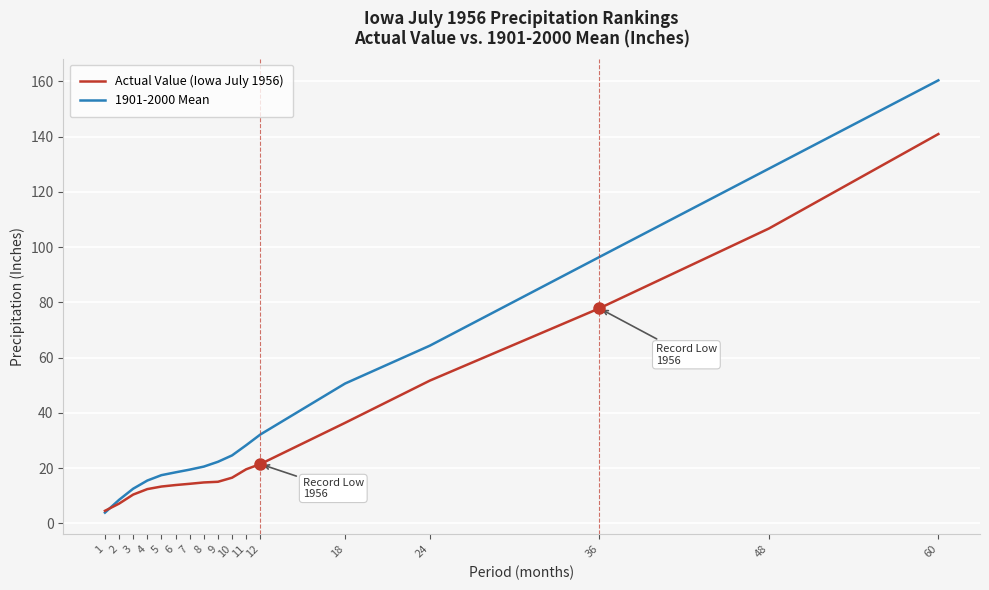

Rank the series by their average value, from highest to lowest.

1901-2000 Mean, Actual Value (Iowa July 1956)